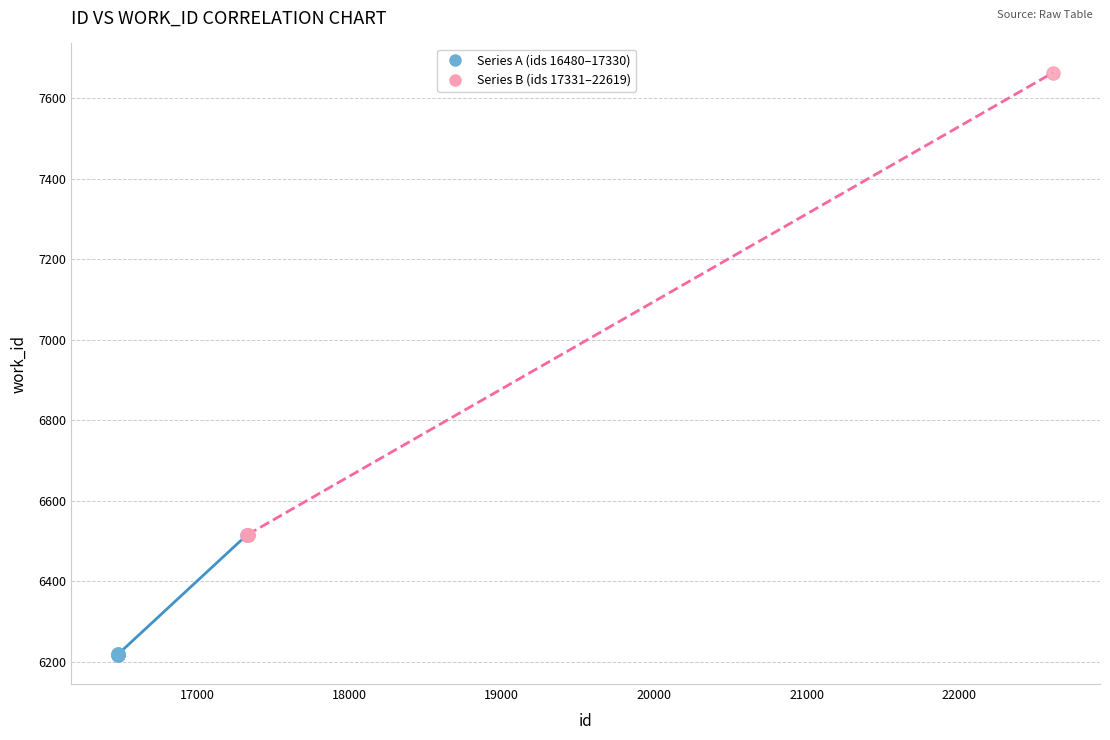

Which series has the largest Y range (max minus min)?

Series B (ids 17331–22619)